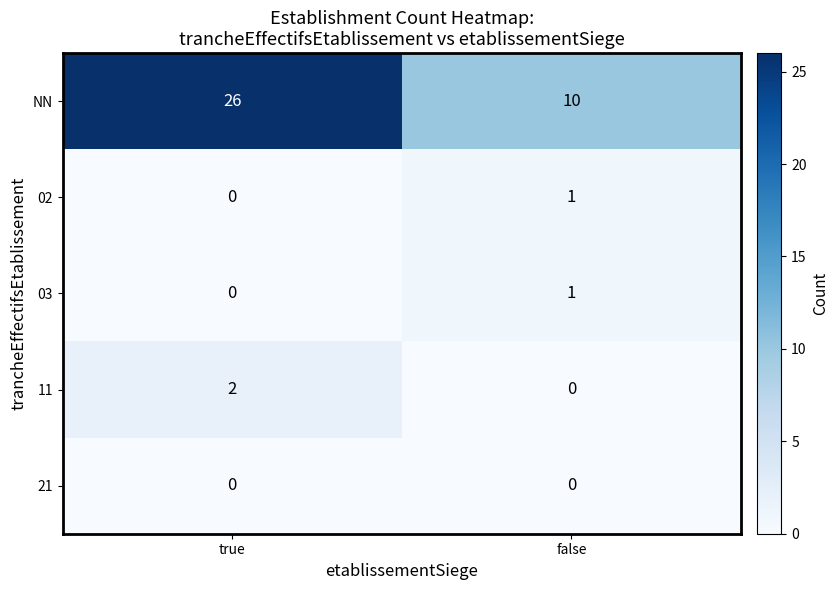

Reading left to right, what are all the values shown in this chart?

NN: true=26	false=10
02: true=0	false=1
03: true=0	false=1
11: true=2	false=0
21: true=0	false=0